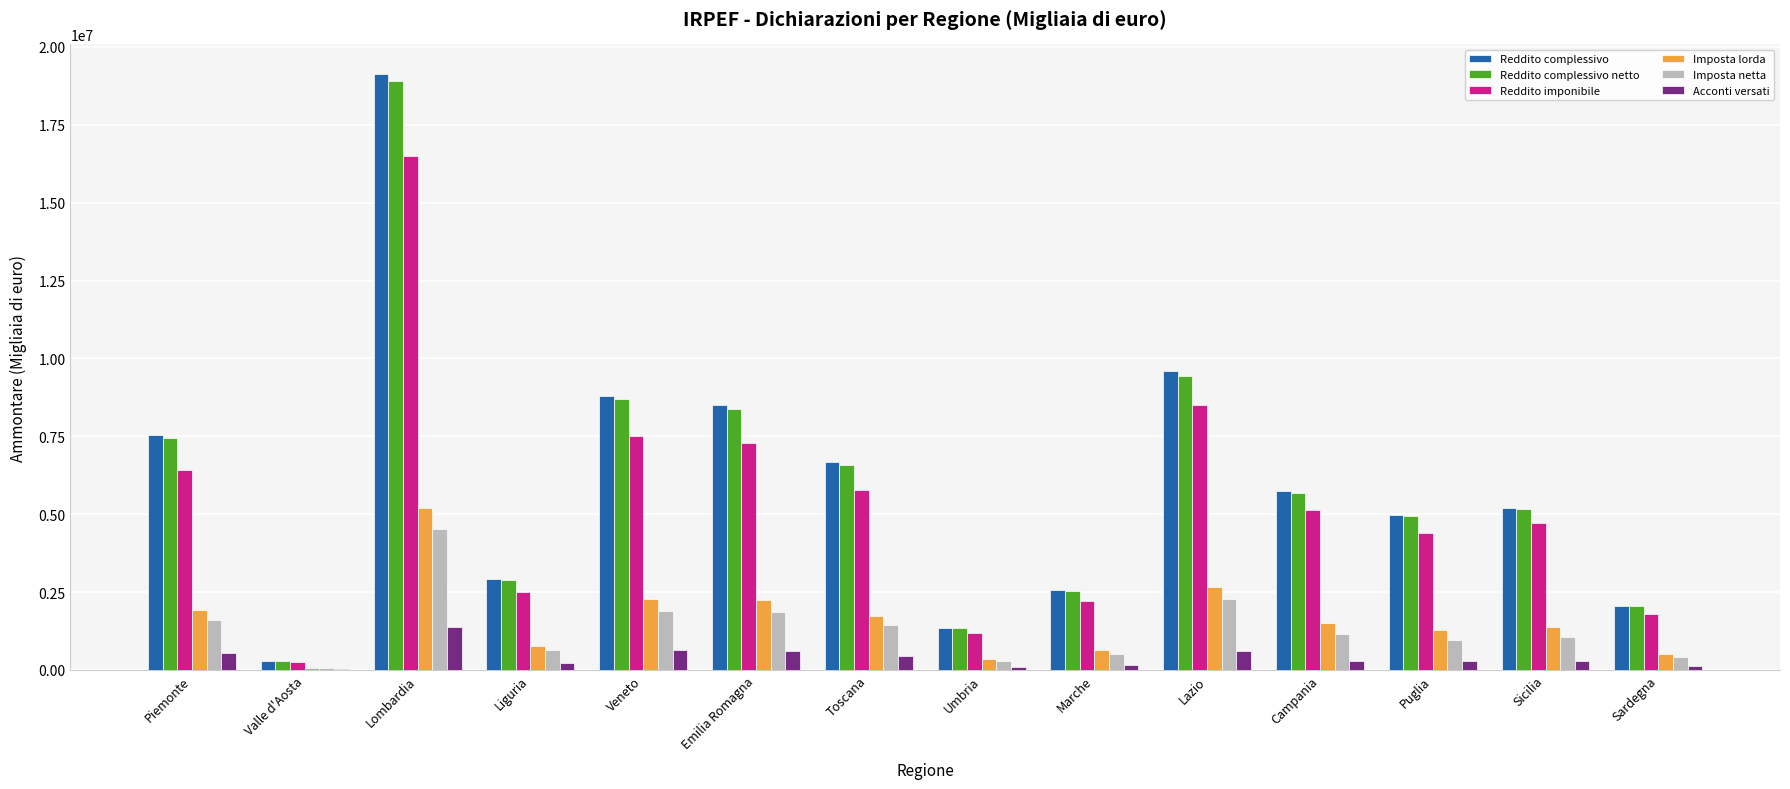

The Reddito complessivo netto series shows 525894 at Umbria. True or false?

False